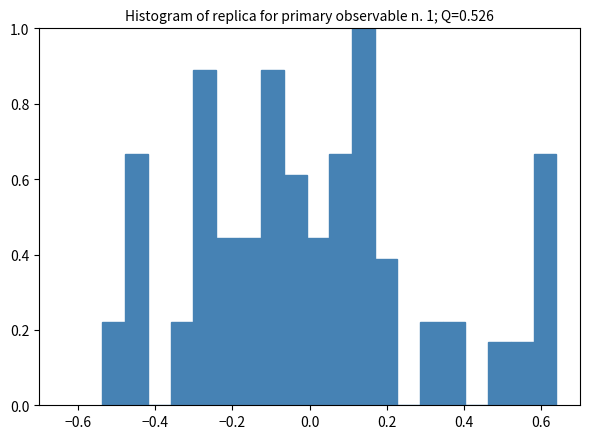

Around what value on the x-axis is the tallest bar? Give the approximate position of its centre, as read against the axis.

0.14